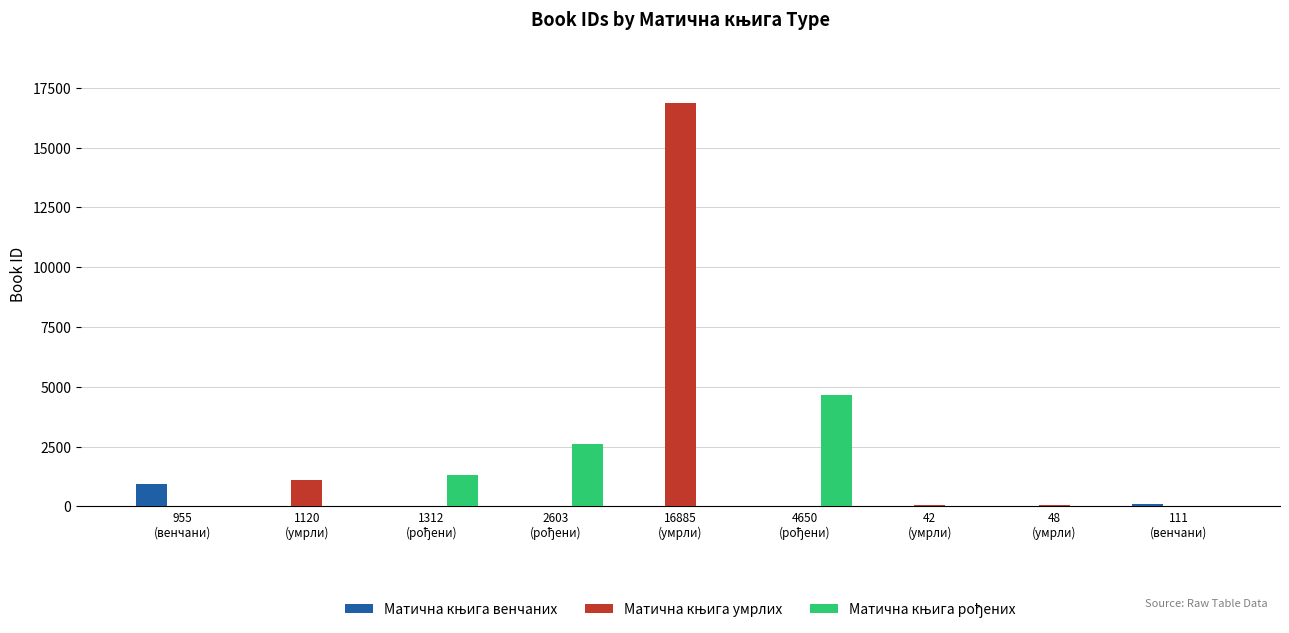

How many categories are shown in the chart?

9